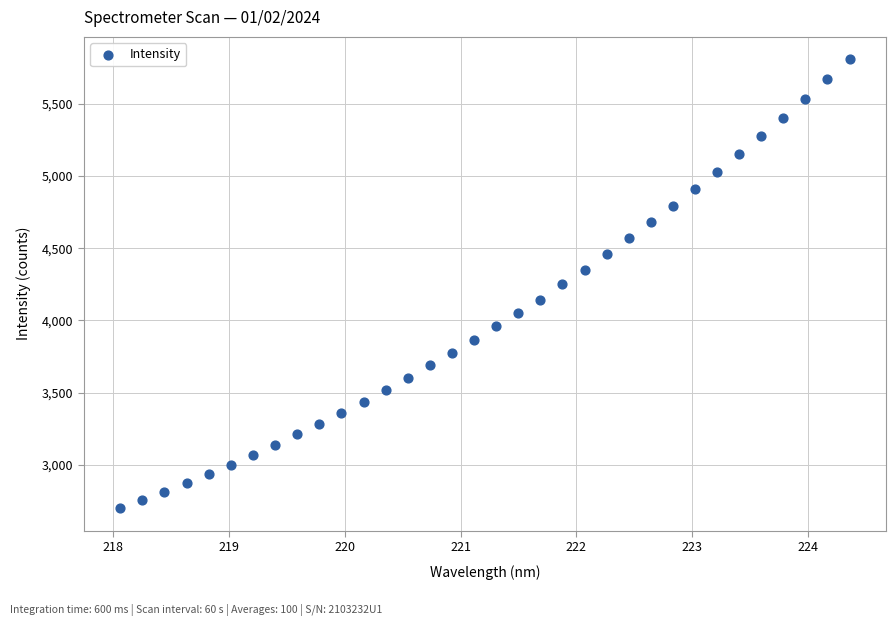

What is the range of X values (max minus min)?

6.3